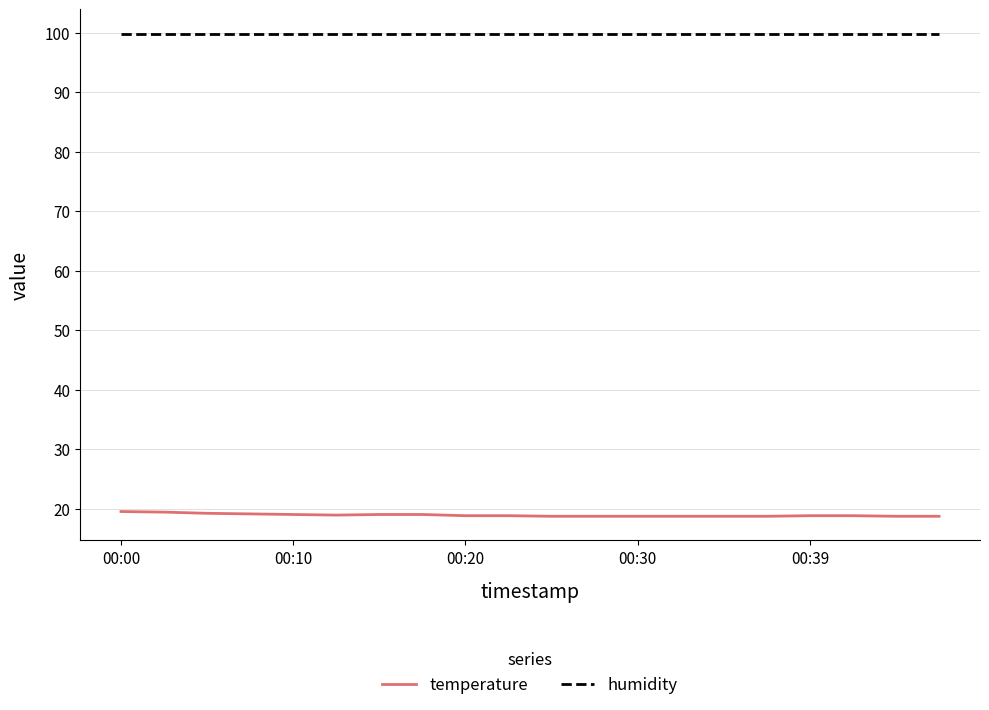

Which series has the largest total across all categories?

humidity